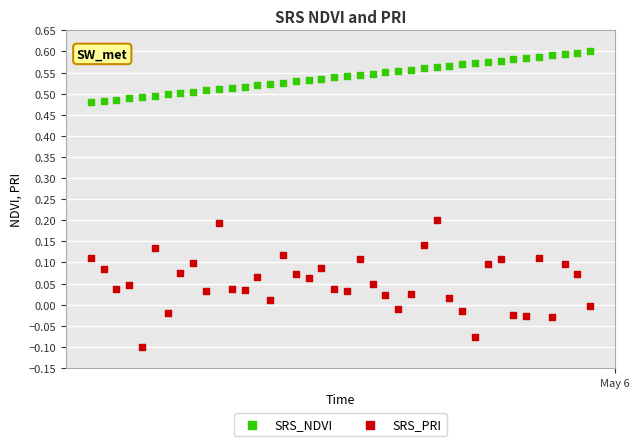

Which series has the largest Y range (max minus min)?

SRS_PRI